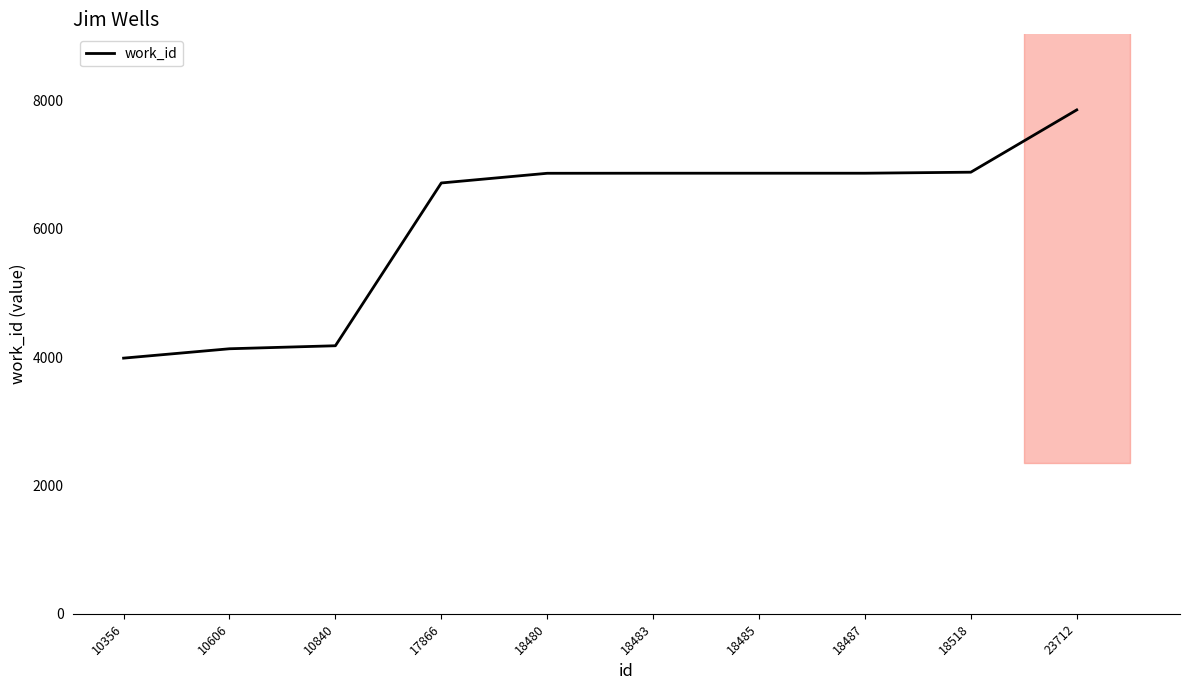

Which has a higher value, 23712 or 18487?

23712